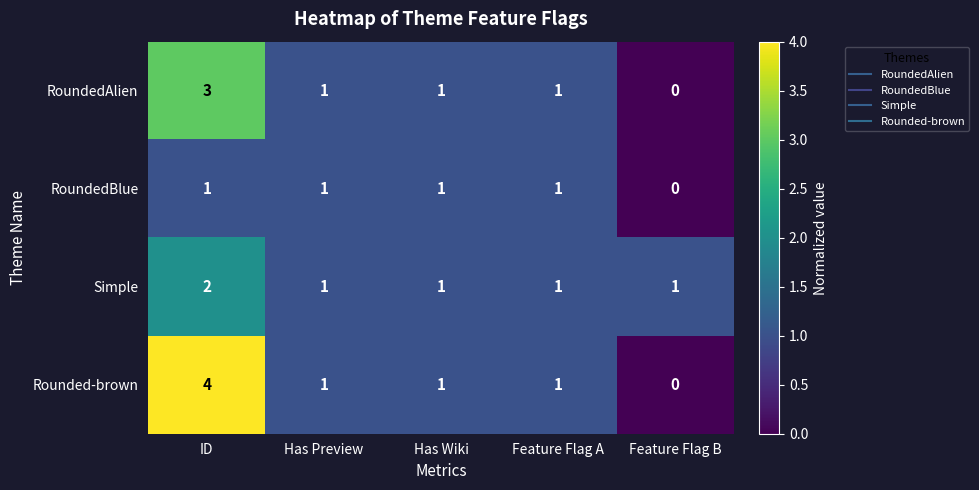

Reading left to right, what are all the values shown in this chart?

RoundedAlien: ID=3	Has Preview=1	Has Wiki=1	Feature Flag A=1	Feature Flag B=0
RoundedBlue: ID=1	Has Preview=1	Has Wiki=1	Feature Flag A=1	Feature Flag B=0
Simple: ID=2	Has Preview=1	Has Wiki=1	Feature Flag A=1	Feature Flag B=1
Rounded-brown: ID=4	Has Preview=1	Has Wiki=1	Feature Flag A=1	Feature Flag B=0